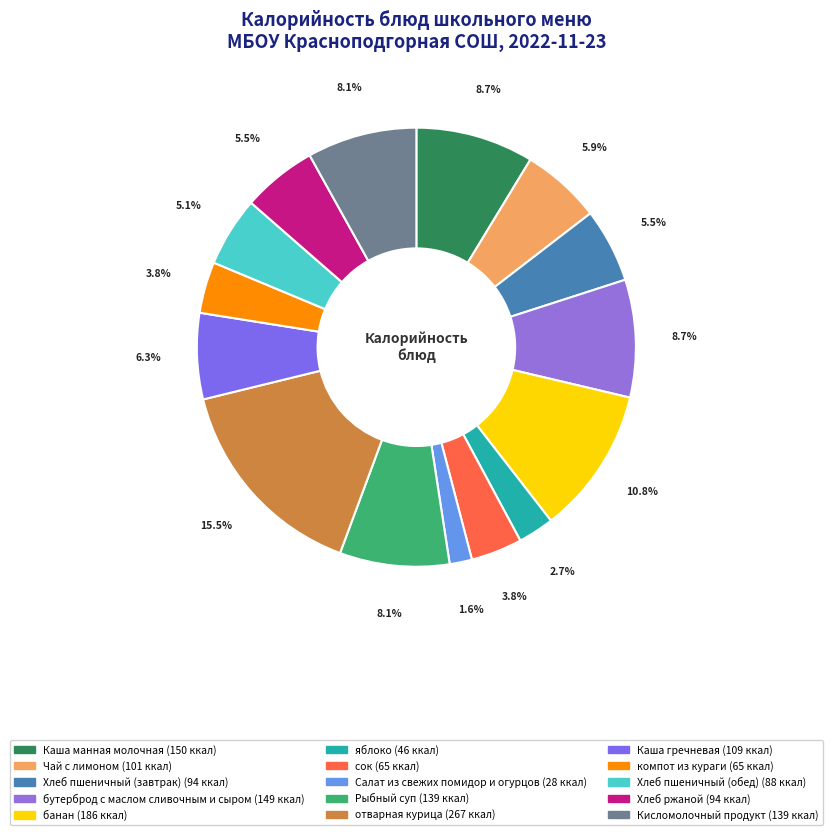

Count the number of slices in the pie.

15